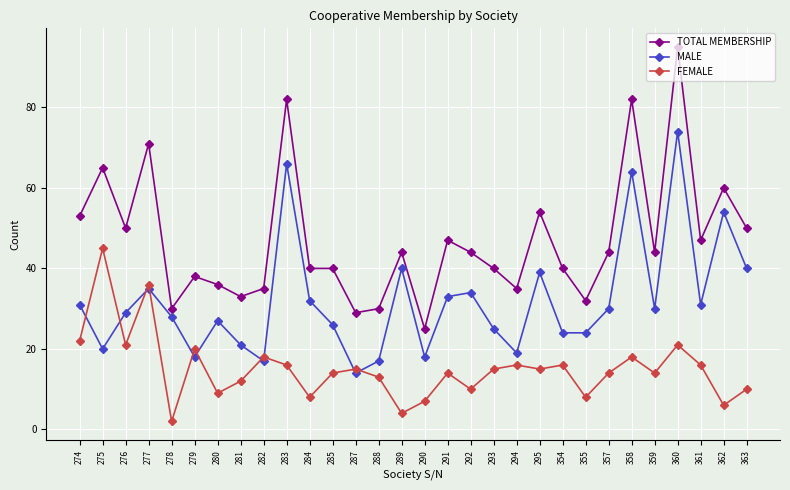

Where does the FEMALE series first go above 15?

274